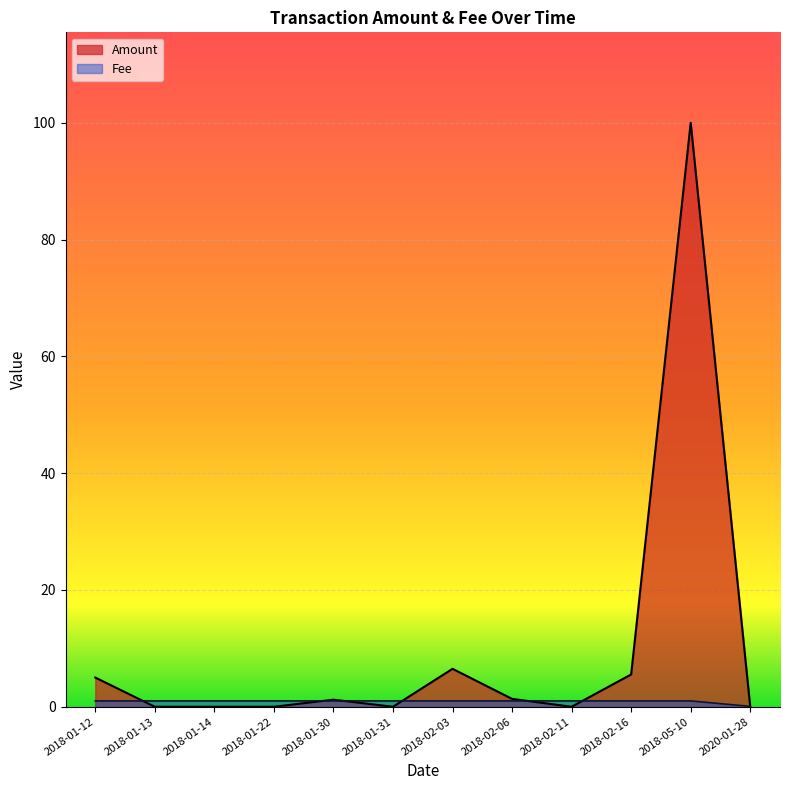

What is the average value of the Amount series?

10.0